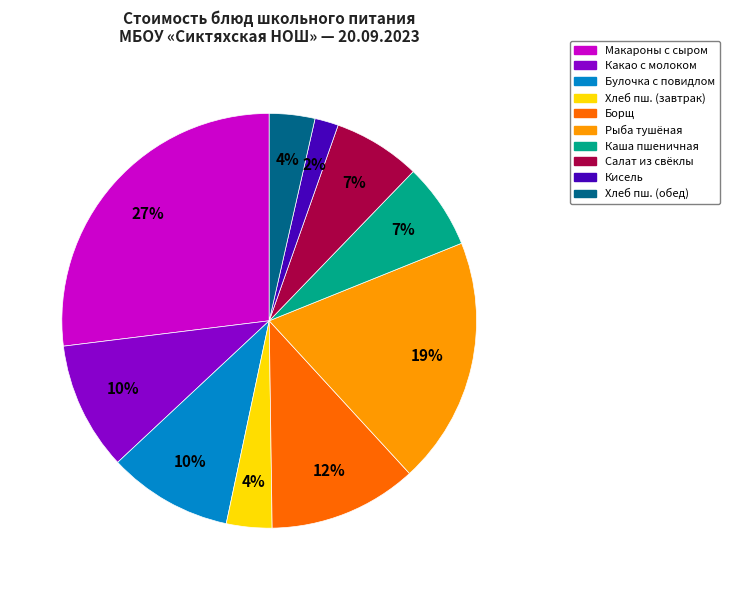

Is there a majority slice in this chart?

No